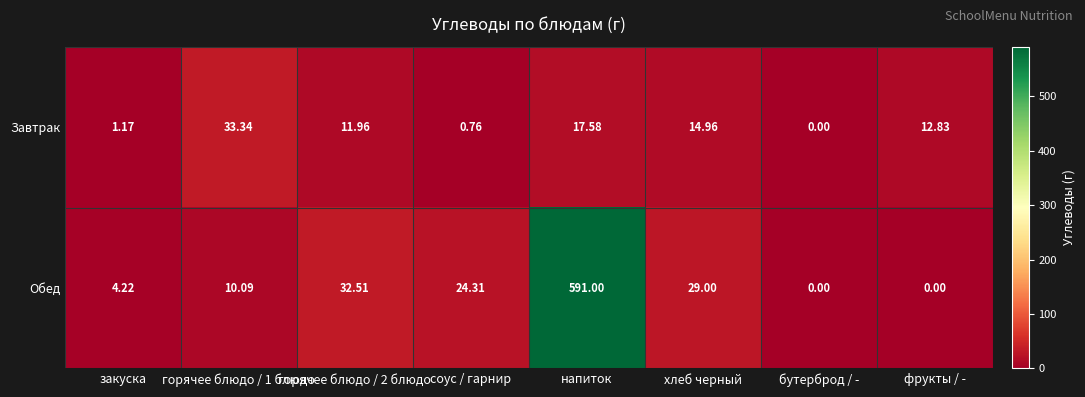

Which series has the largest range (max minus min)?

Обед